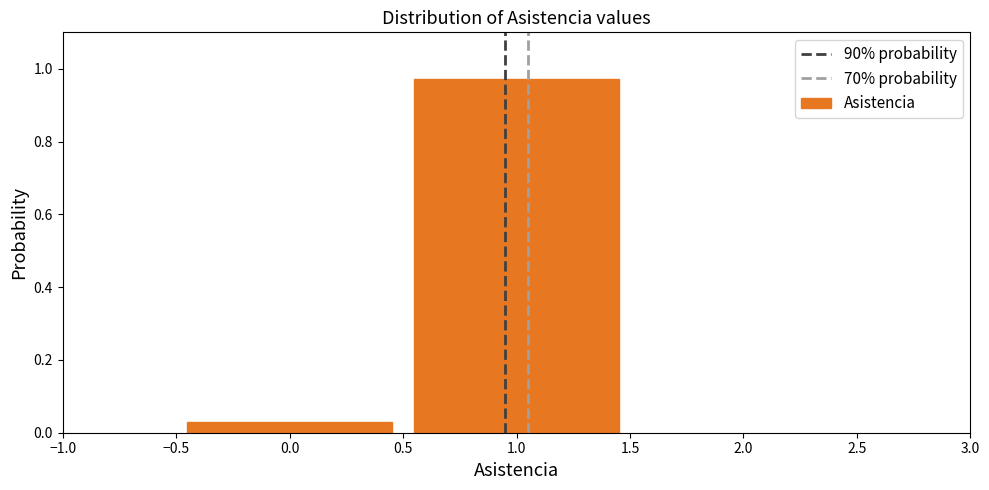

Reading left to right, list every bar in this chart as the range it spans on the x-axis followed by its height. The values are not printed on the chart, so give them approximately, as read against the axis.

-0.5 to 0.5: 0.02
0.5 to 1.5: 0.98